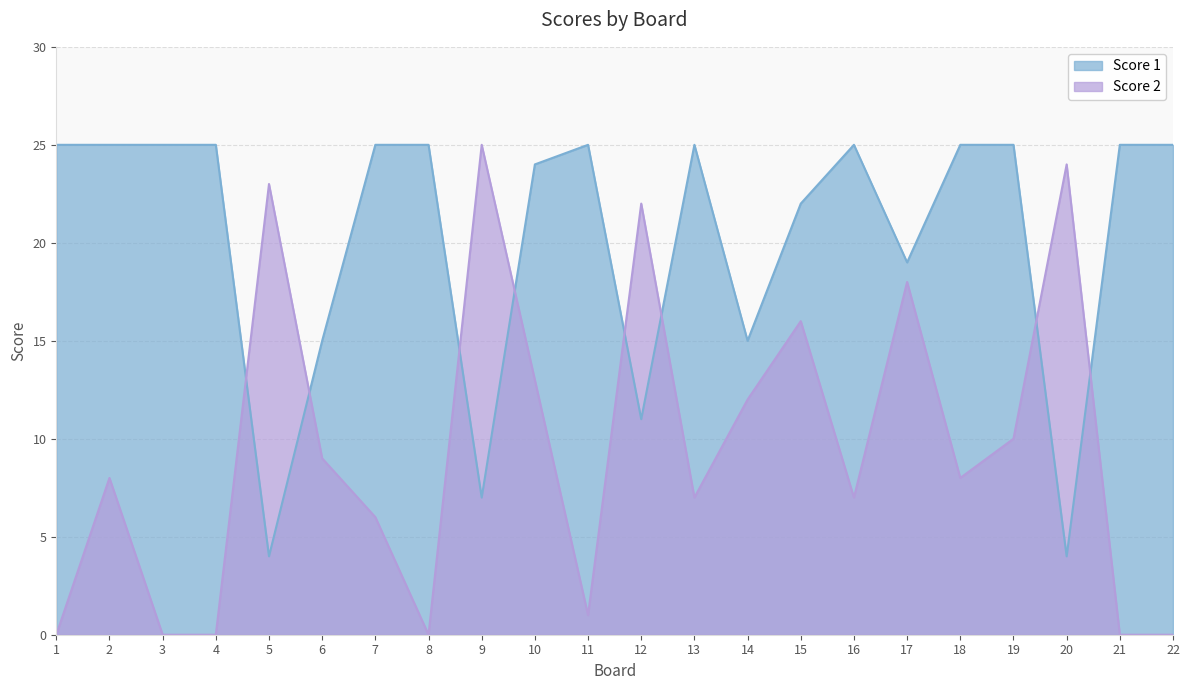

Reading right to left, transcribe all the data shown in this chart.

Score 1: 25	25	4	25	25	19	25	22	15	25	11	25	24	7	25	25	15	4	25	25	25	25
Score 2: 0	0	24	10	8	18	7	16	12	7	22	1	13	25	0	6	9	23	0	0	8	0